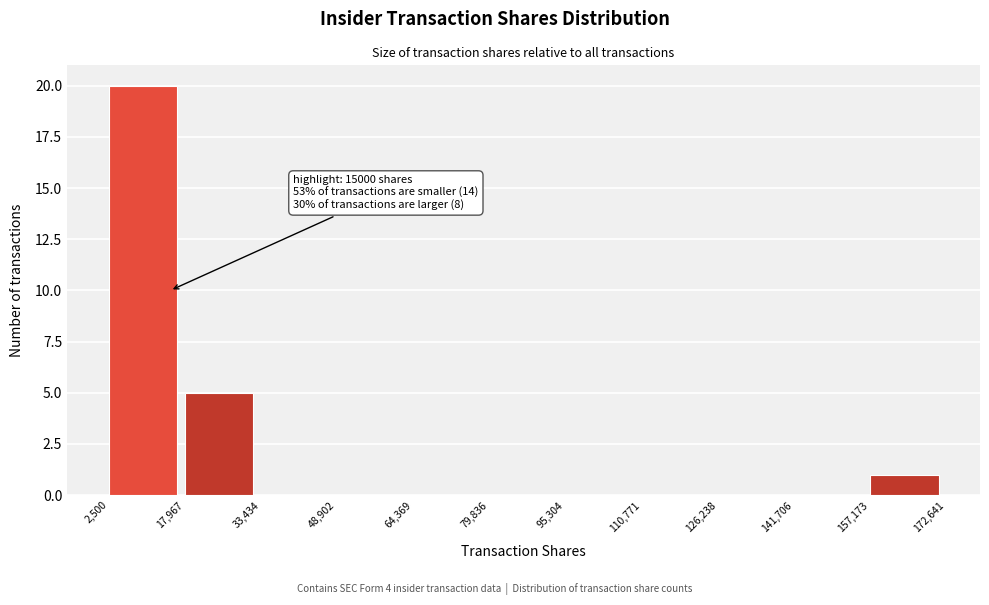

Over which range of the x-axis is the bar tallest?

2,500 to 17,967